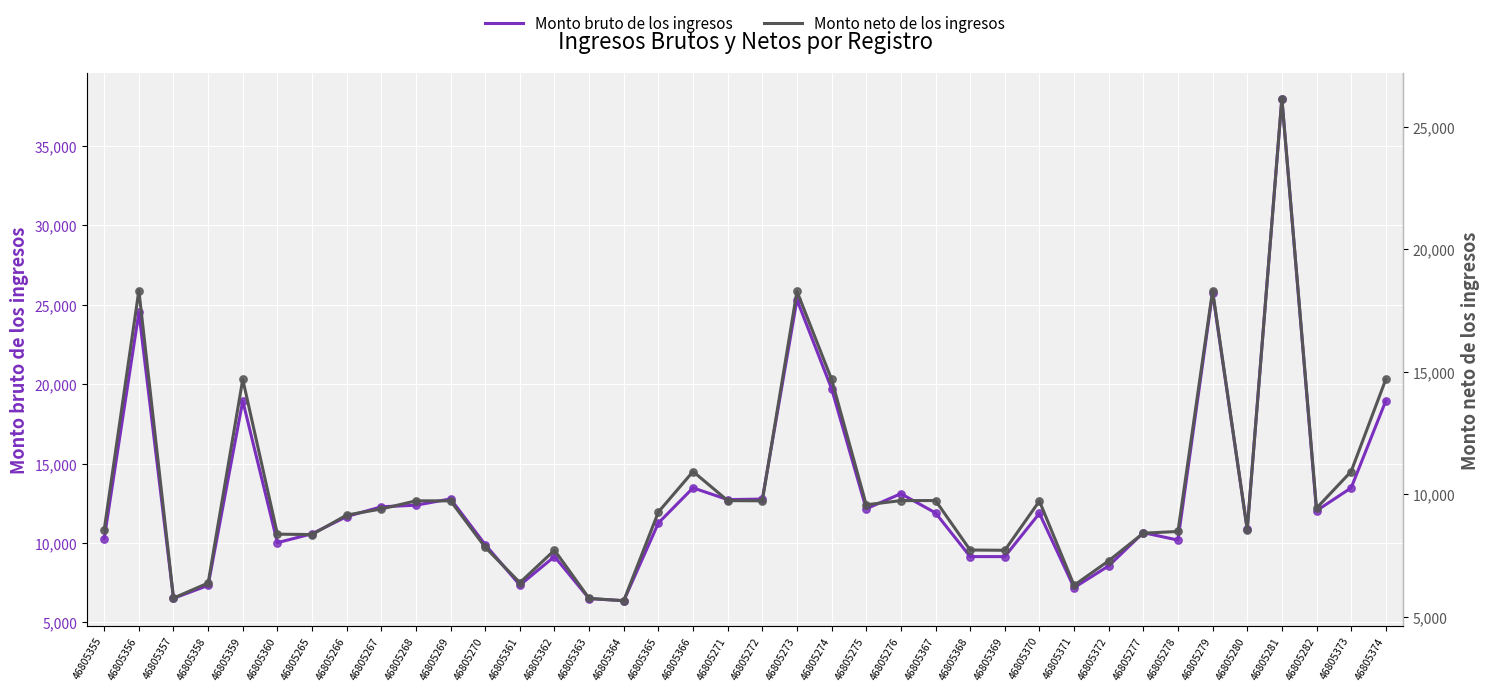

Is the value of Monto neto de los ingresos at 46805272 greater than the value of Monto bruto de los ingresos at 46805277?

No